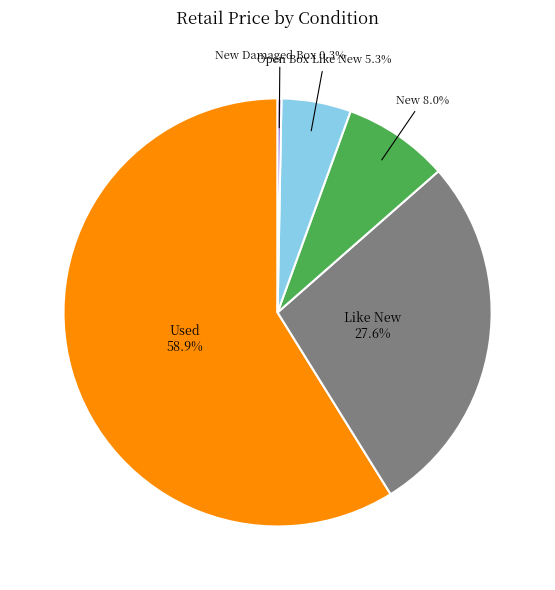

Count the number of slices in the pie.

5